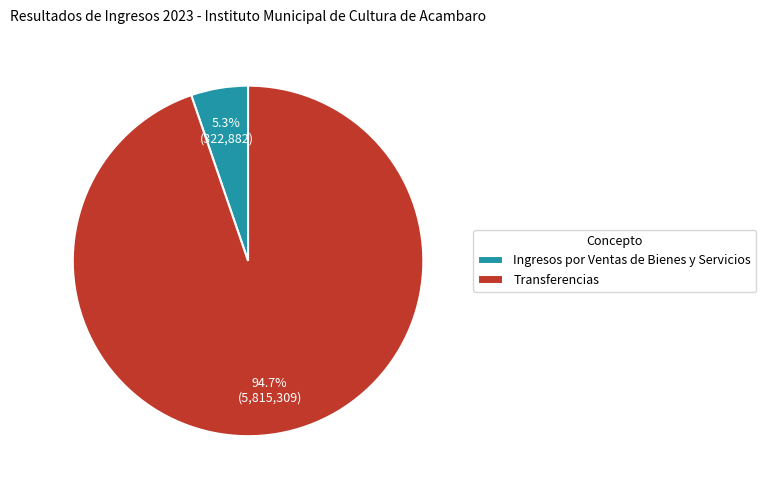

Count the number of slices in the pie.

2